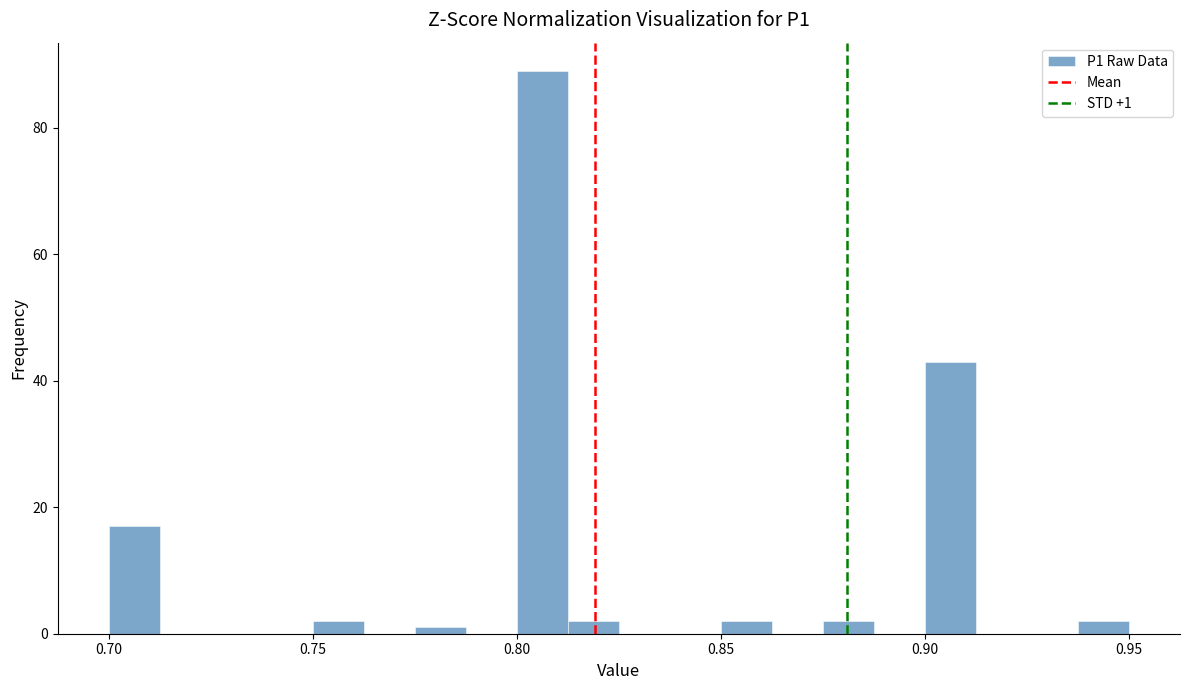

Around what value on the x-axis is the tallest bar? Give the approximate position of its centre, as read against the axis.

0.805